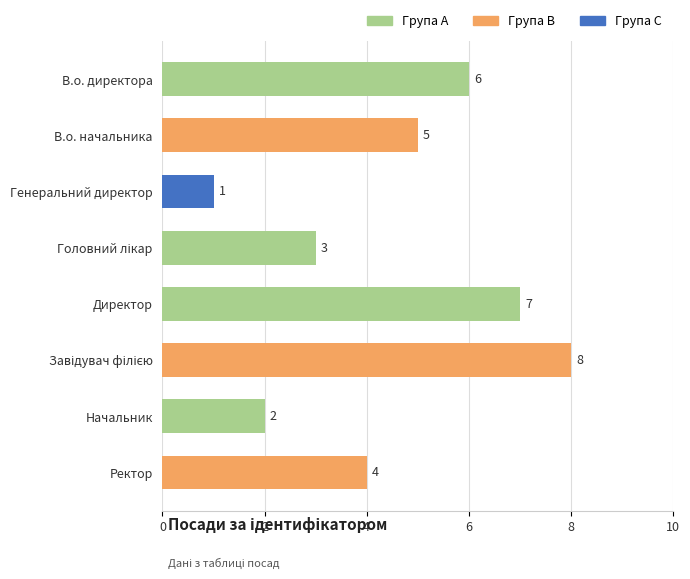

What is the difference between the second highest and second lowest values?

5